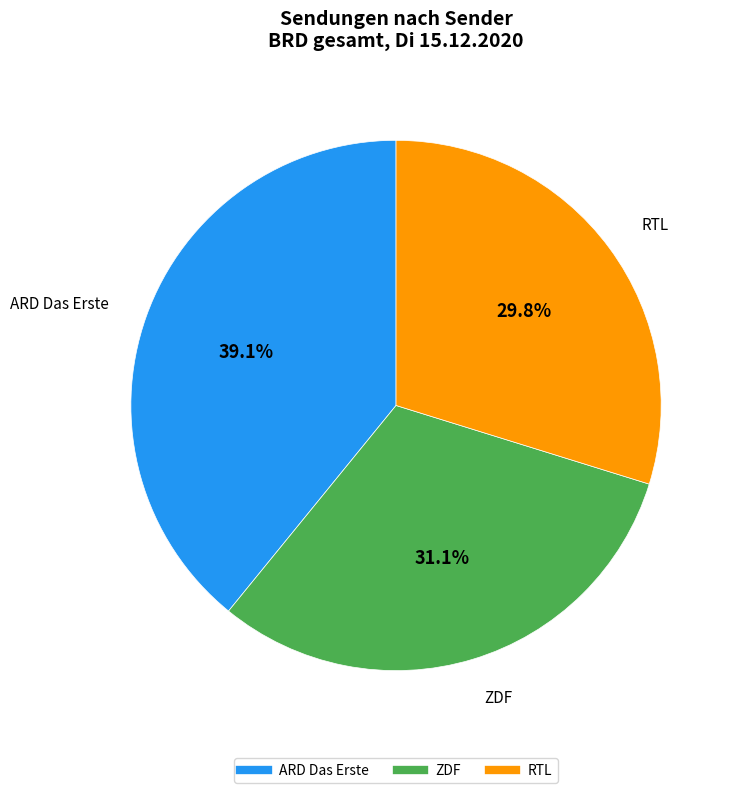

To the nearest percent, what is the difference between the ZDF and ARD Das Erste slice percentages?

8%